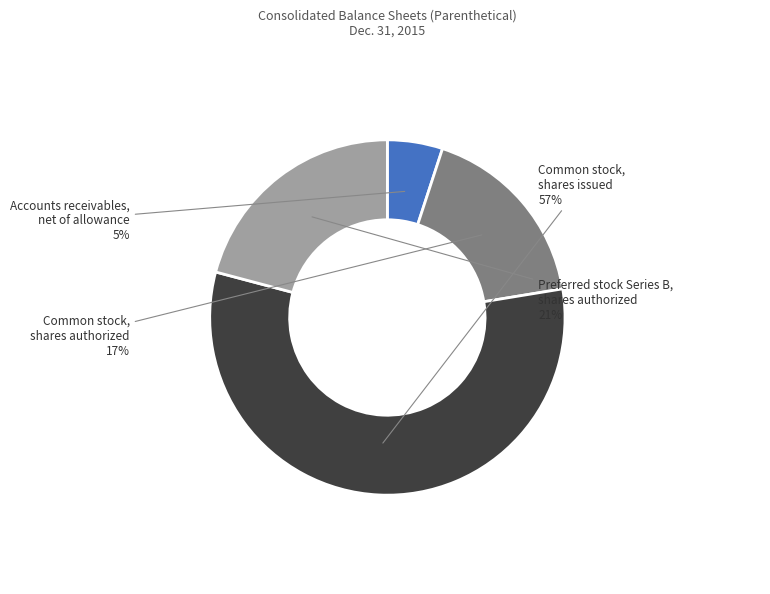

To the nearest percent, what is the average slice percentage?

25%